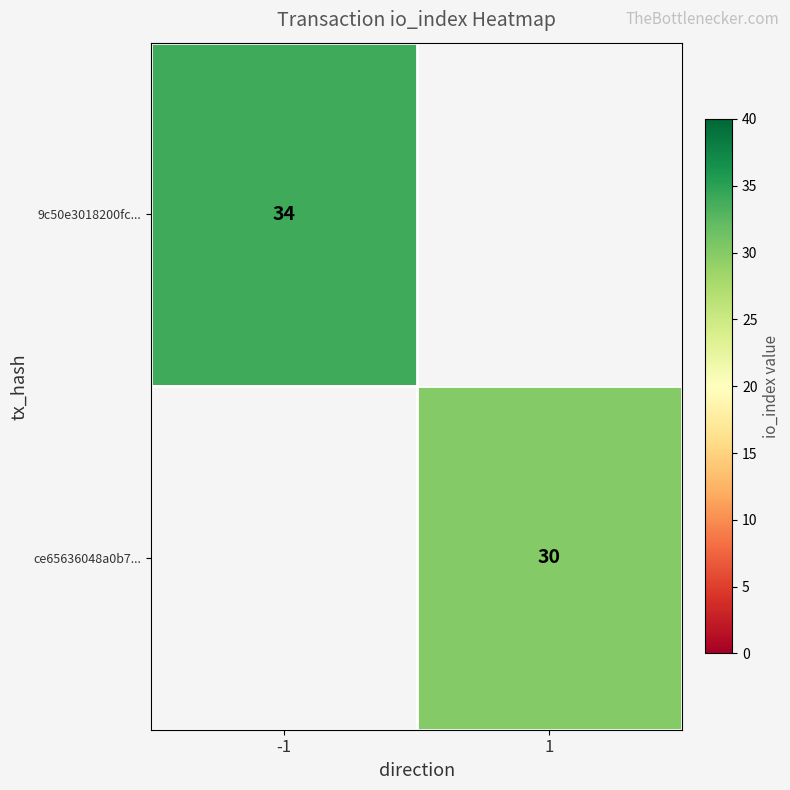

Is it true that ce65636048a0b7... equals 30 at 1?

True